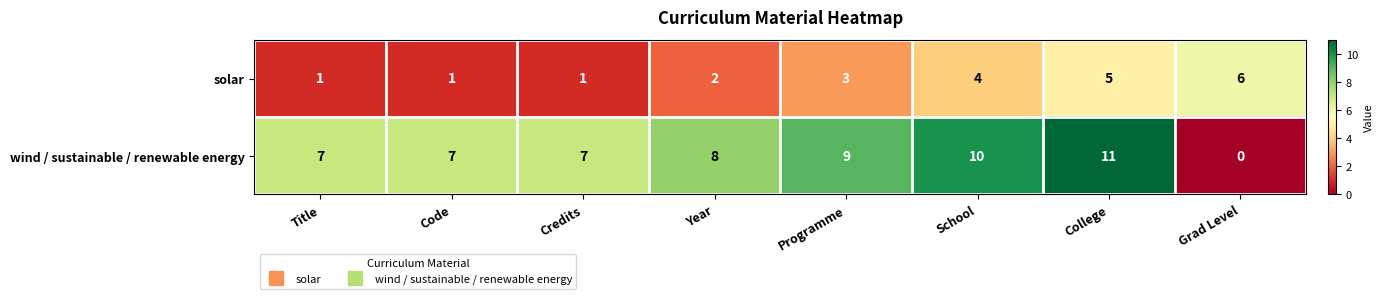

Count the number of categories in the chart.

8